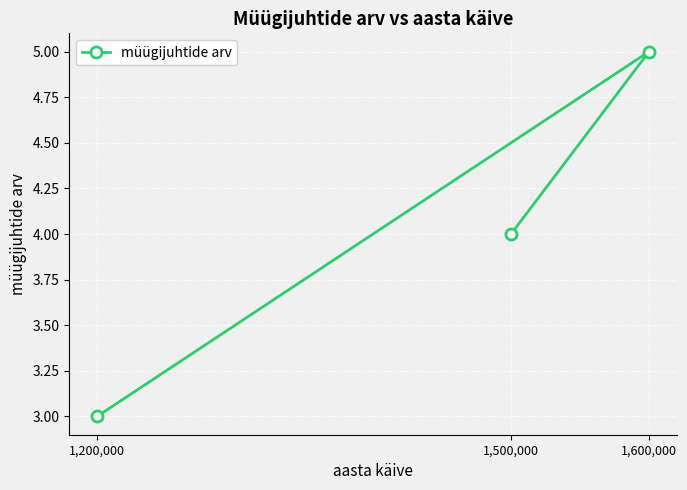

Reading left to right, extract all data points from this chart.

1,200,000=3	1,500,000=4	1,600,000=5